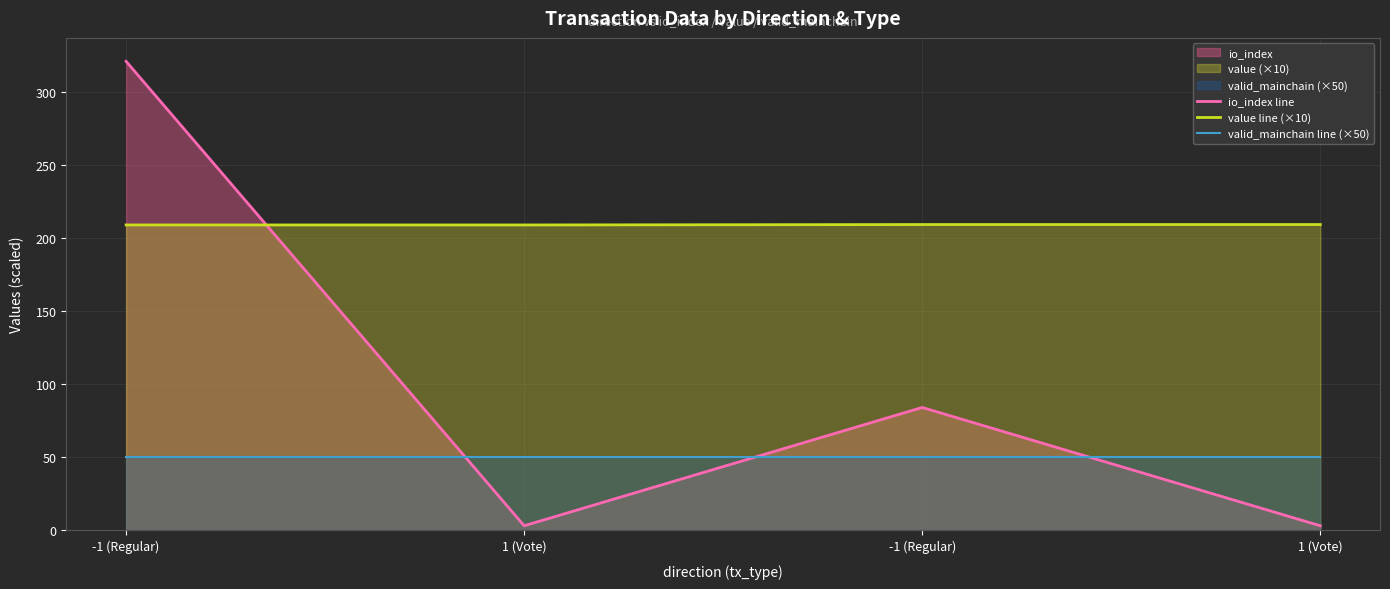

Which series has the largest range (max minus min)?

io_index line